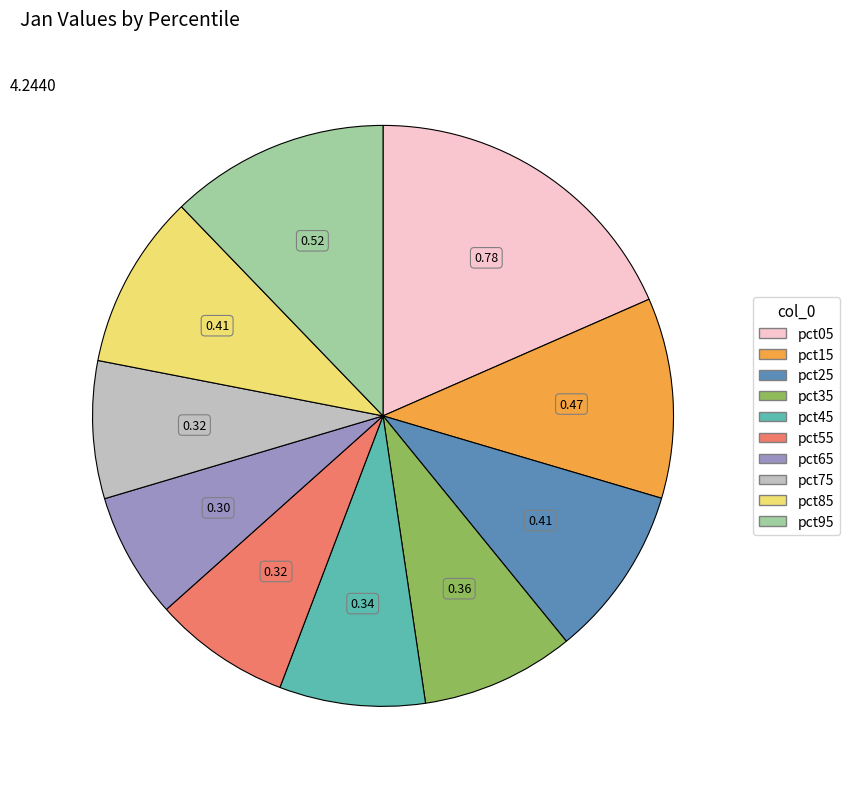

How many segments does this pie chart have?

10